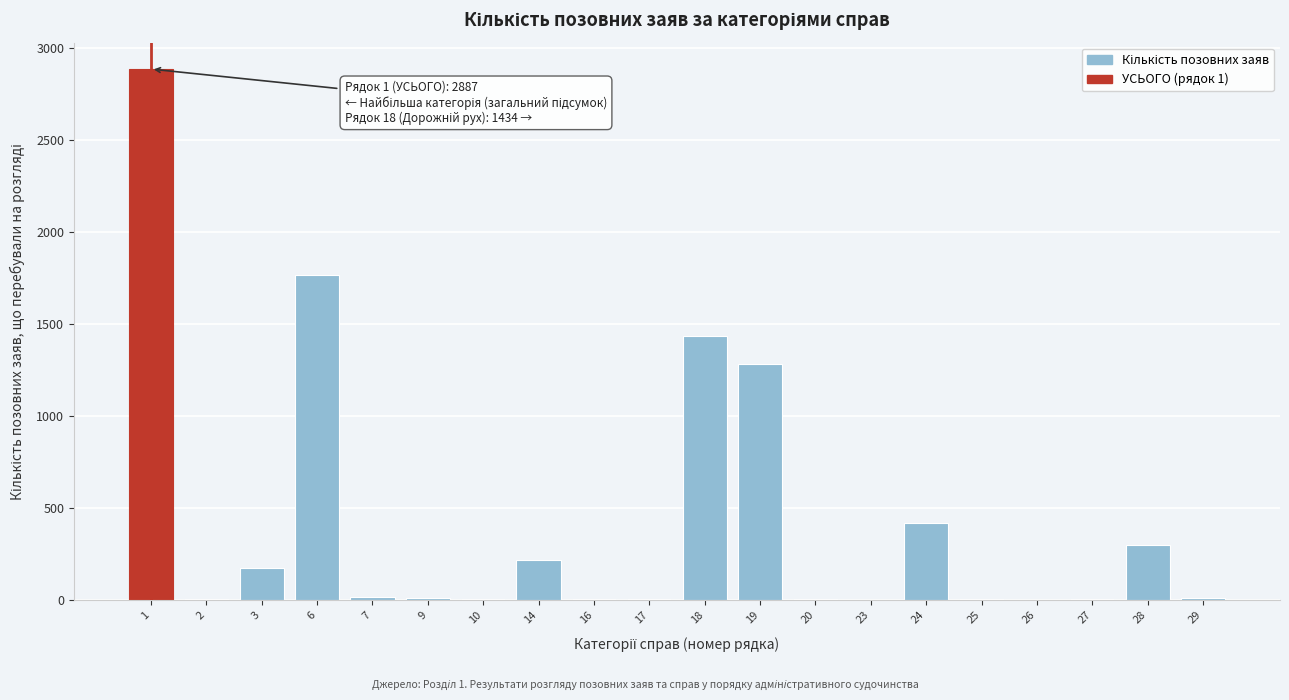

What is the maximum value shown in the chart?

2887